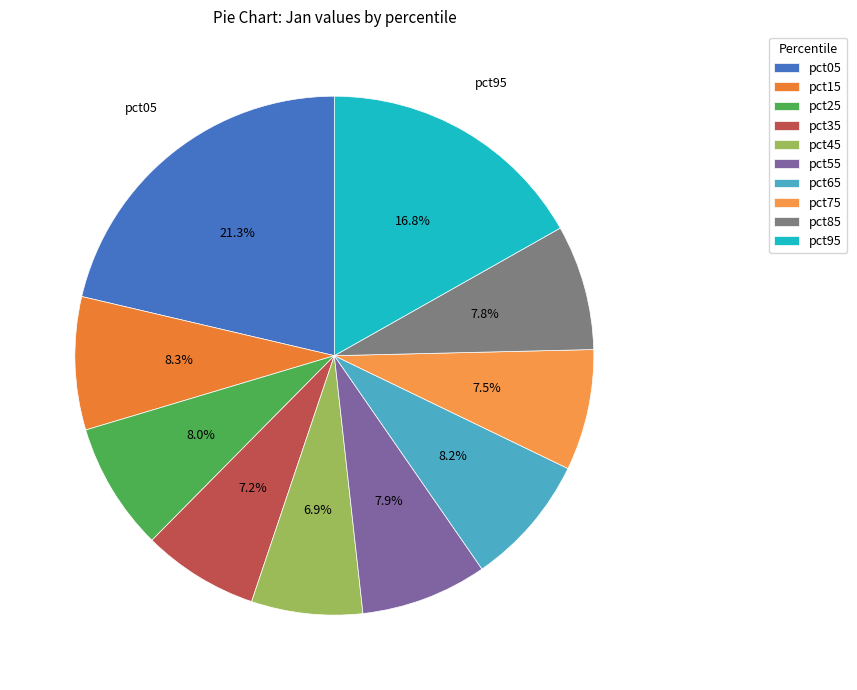

To the nearest percent, what percentage of the pie is pct35?

7%